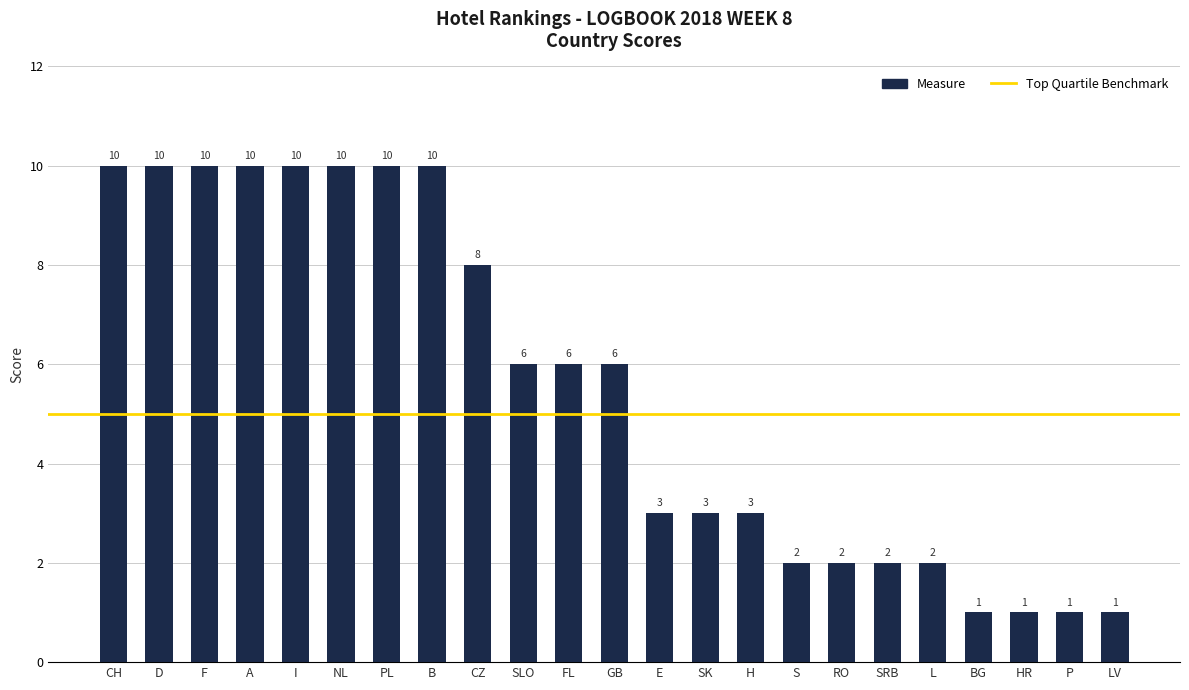

Approximately how many times larger is the value at NL compared to HR?

10.0